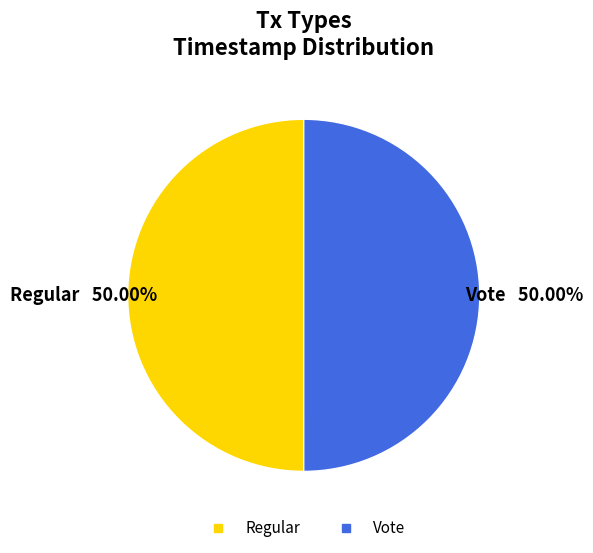

The Vote slice represents 63% of the pie. True or false?

False